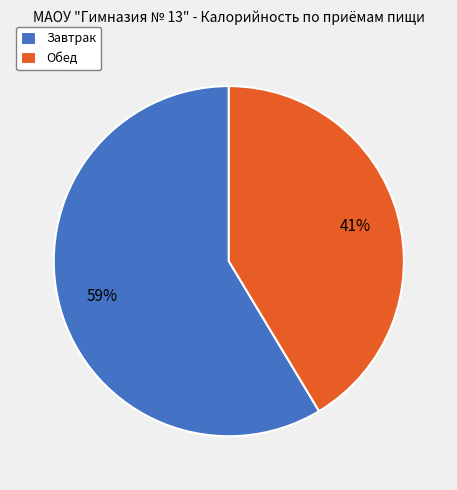

Rank the categories by value from lowest to highest.

Обед, Завтрак